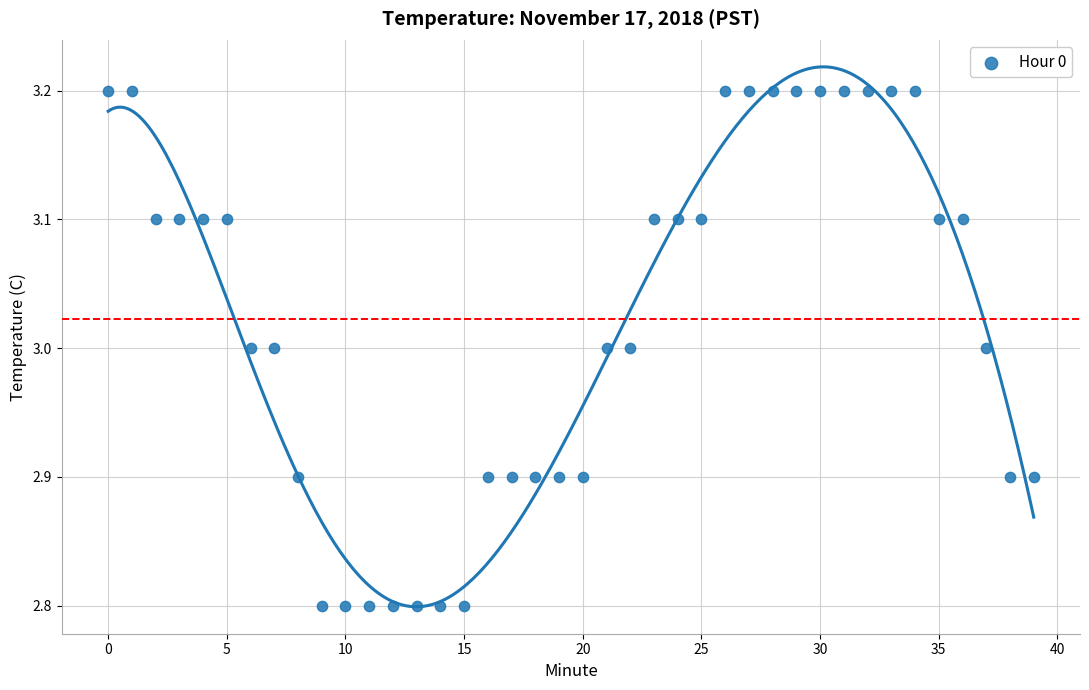

What is the range of Y values (max minus min)?

0.4